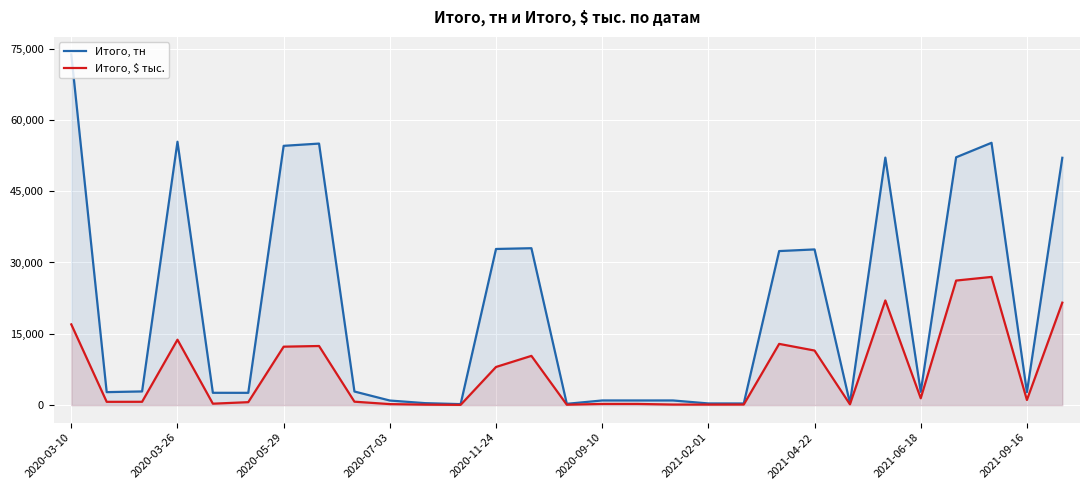

True or false: Итого, $ тыс. and Итого, тн intersect in this chart.

False